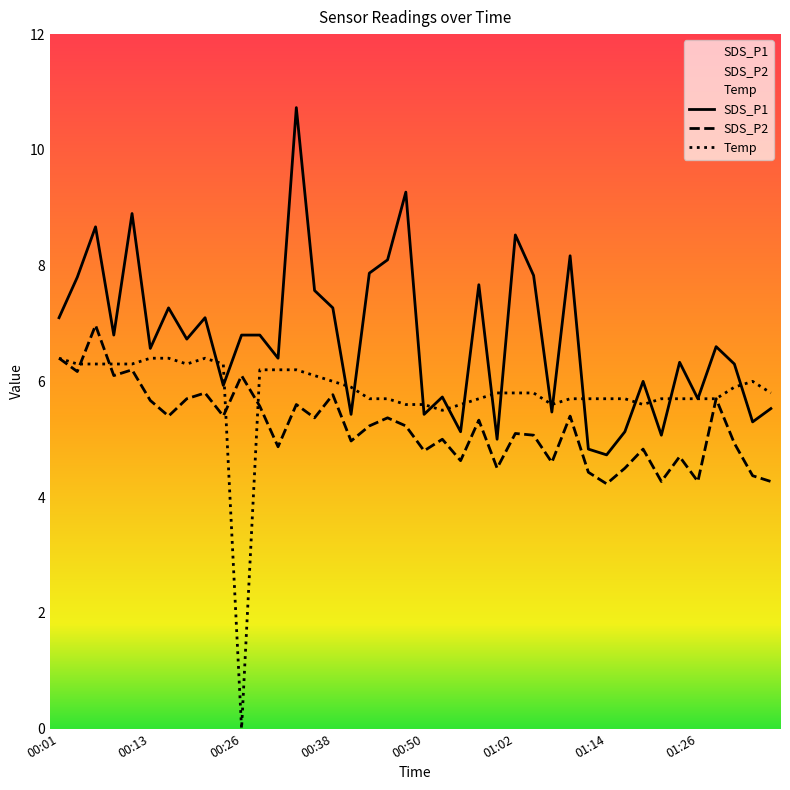

Between 00:09 and 01:12, which series saw the biggest shift?

SDS_P1